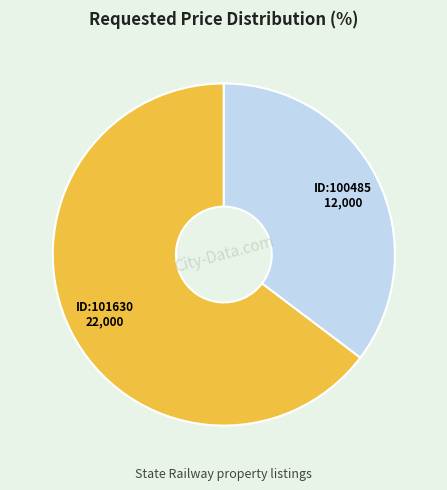

Does any single category account for the majority?

Yes